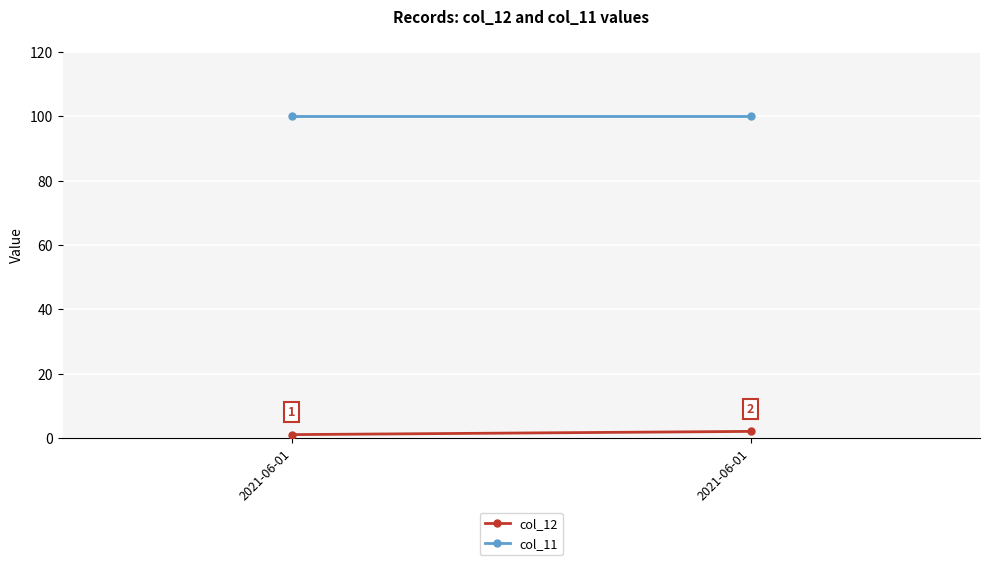

What is the sum of all col_12 values?

3